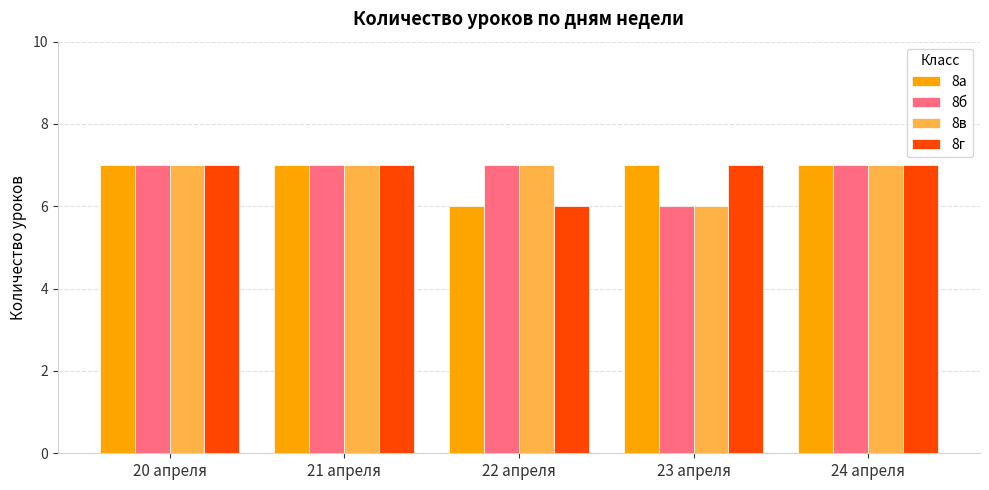

The value of 8б at 20 апреля is 7. True or false?

True